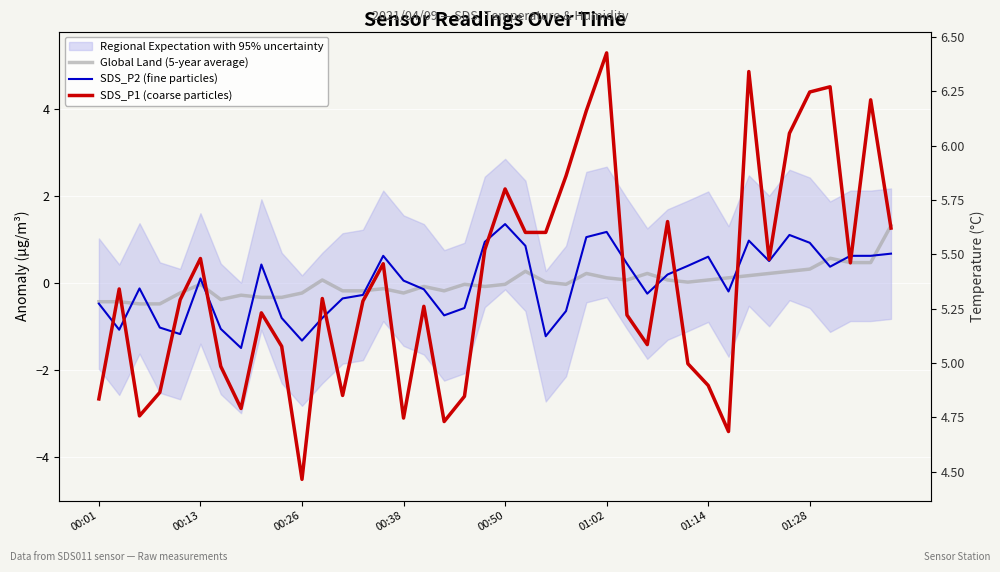

Reading left to right, list all the values displayed in this chart.

Global Land (5-year average): -0.4	-0.4	-0.5	-0.5	-0.2	-0.0	-0.4	-0.3	-0.3	-0.3	-0.2	0.1	-0.2	-0.2	-0.1	-0.2	-0.1	-0.2	-0.0	-0.1	-0.0	0.3	0.0	-0.0	0.2	0.1	0.1	0.2	0.1	0.0	0.1	0.1	0.2	0.2	0.3	0.3	0.6	0.5	0.5	1.3
SDS_P2 (fine particles): -0.5	-1.1	-0.1	-1.0	-1.2	0.1	-1.1	-1.5	0.4	-0.8	-1.3	-0.8	-0.4	-0.3	0.6	0.0	-0.2	-0.8	-0.6	0.9	1.3	0.8	-1.2	-0.7	1.0	1.2	0.4	-0.3	0.2	0.4	0.6	-0.2	1.0	0.5	1.1	0.9	0.4	0.6	0.6	0.7
SDS_P1 (coarse particles): -2.7	-0.1	-3.1	-2.5	-0.4	0.6	-1.9	-2.9	-0.7	-1.5	-4.5	-0.4	-2.6	-0.4	0.4	-3.1	-0.5	-3.2	-2.6	0.8	2.2	1.2	1.2	2.5	4.0	5.3	-0.7	-1.4	1.4	-1.9	-2.4	-3.4	4.9	0.5	3.4	4.4	4.5	0.5	4.2	1.3